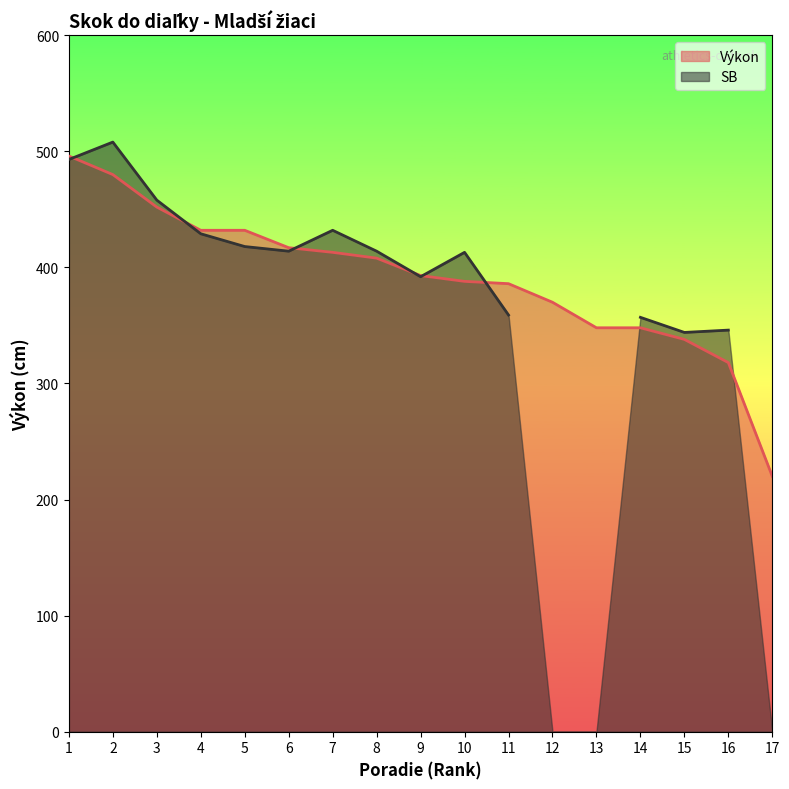

What value does the data have at 5?

432